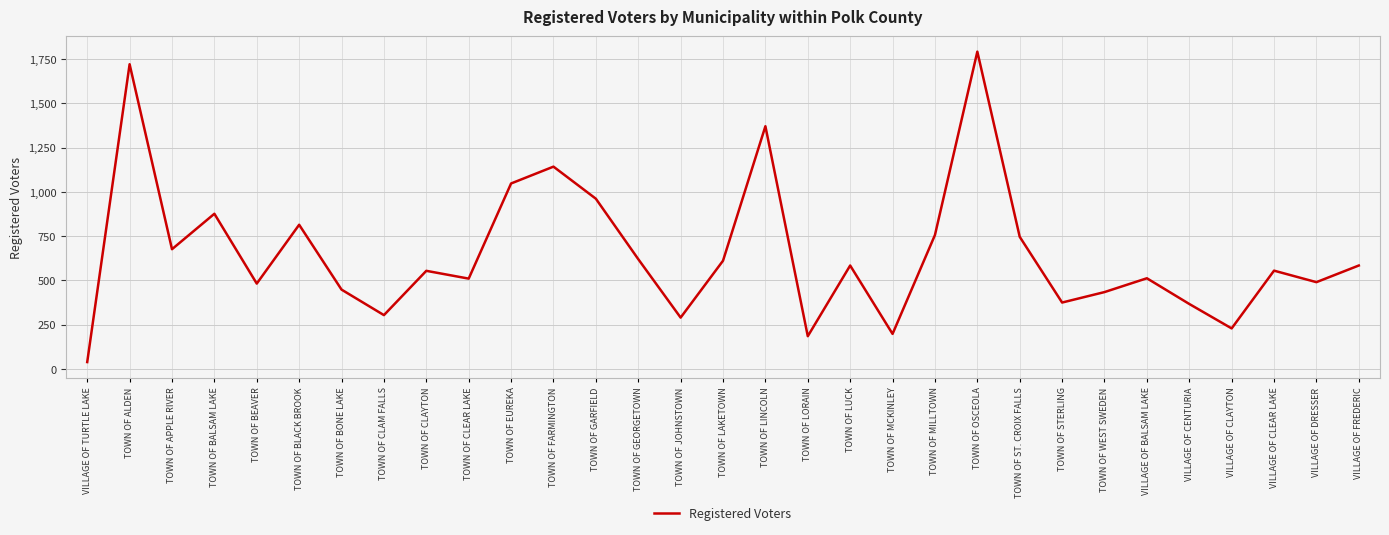

Which has a higher value, TOWN OF CLEAR LAKE or TOWN OF GEORGETOWN?

TOWN OF GEORGETOWN